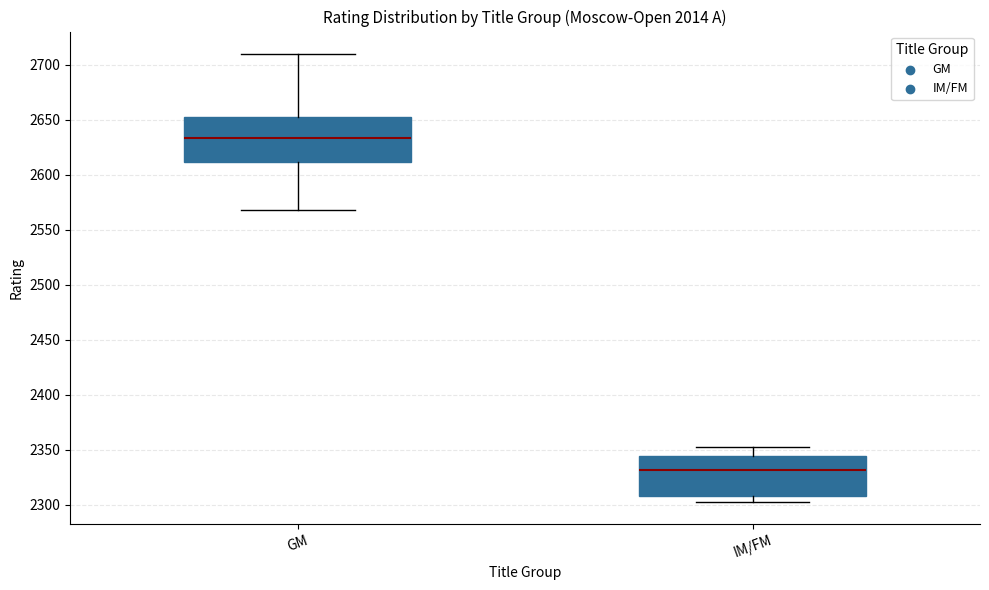

Reading left to right, transcribe this box plot: for each box, give where its median line is, the range the box spans, and where its two whiskers end, as read against the y-axis. The values are not printed on the chart, so give them approximately, as read against the axis.

GM: median 2635, box 2610 to 2655, whiskers 2570 to 2710
IM/FM: median 2330, box 2310 to 2345, whiskers 2305 to 2355